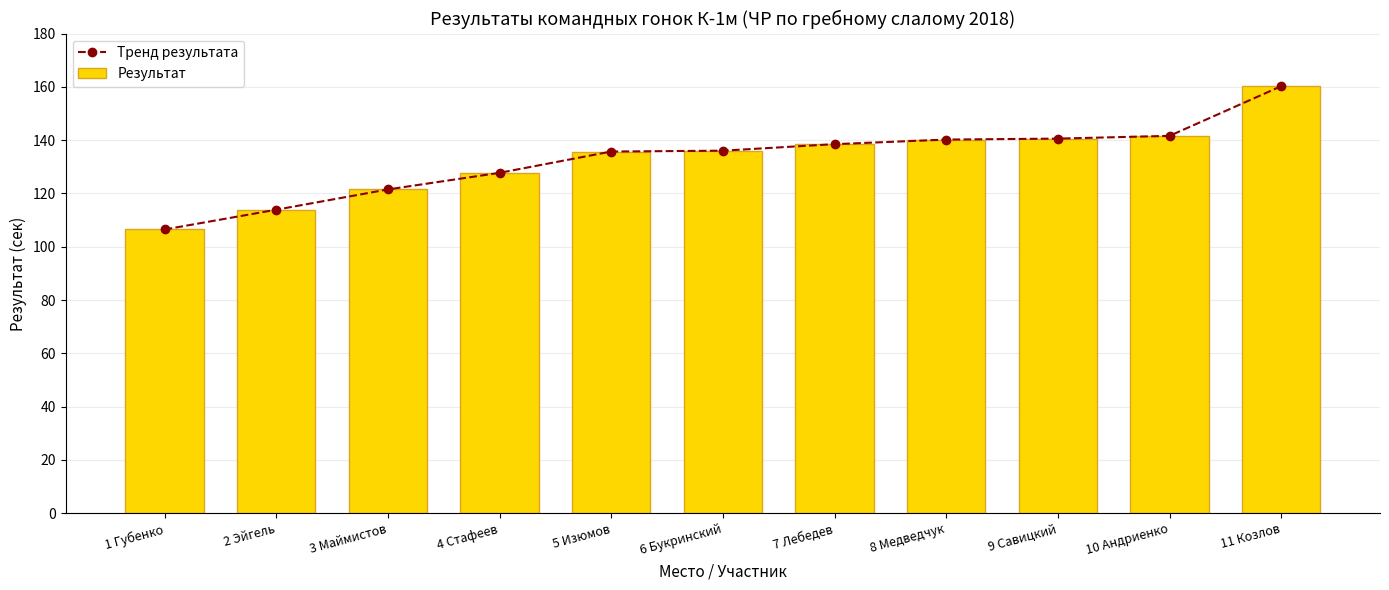

What is the value of the Тренд результата bar at the 6th from the left?

136.1